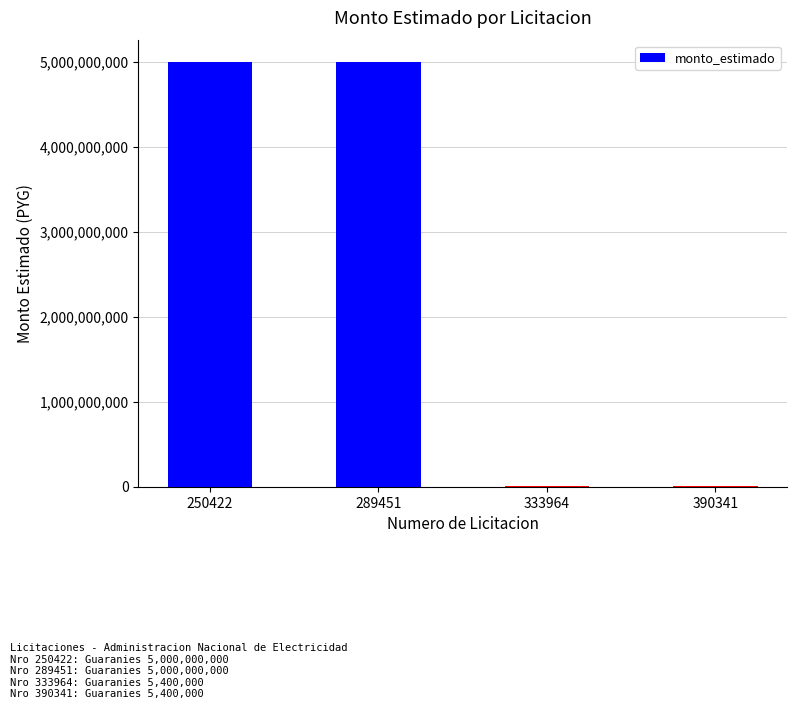

Is it true that the value at 289451 is 5000000000?

True